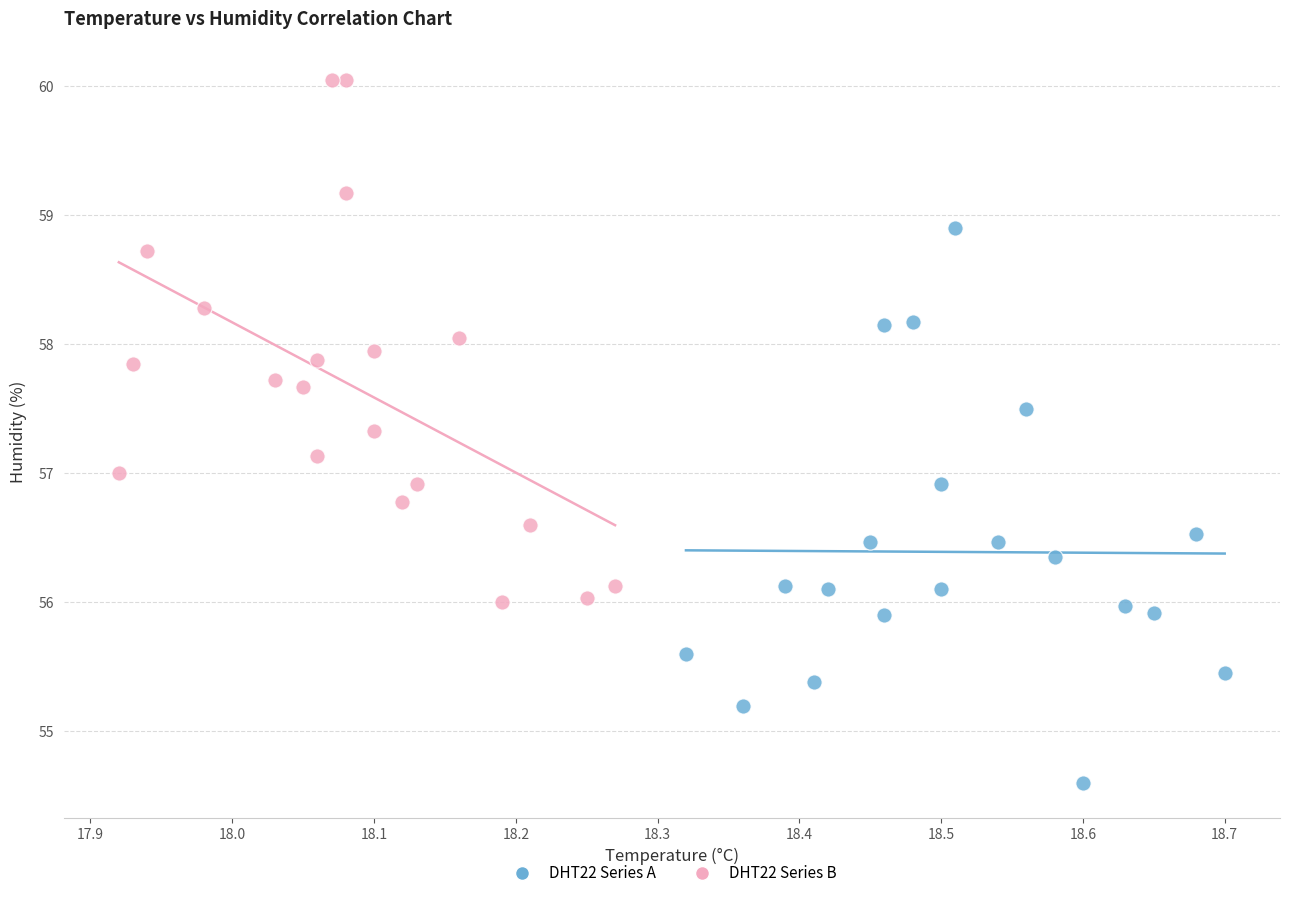

Which series has the widest spread of Y values?

DHT22 Series A